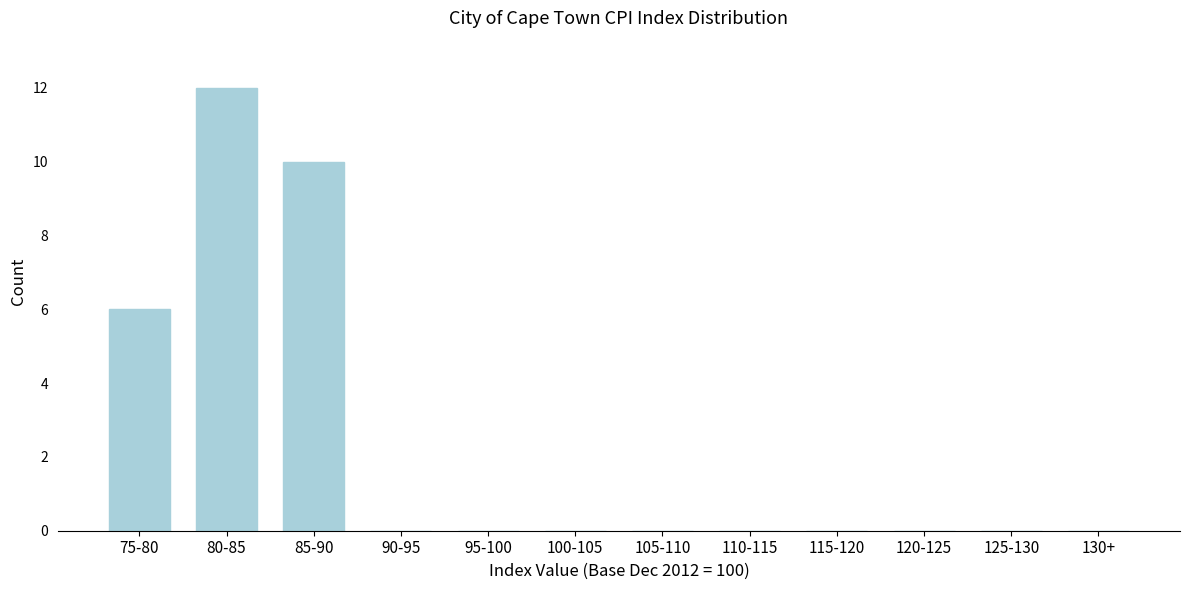

Reading left to right, what are all the values shown in this chart?

75-80=6	80-85=12	85-90=10	90-95=0	95-100=0	100-105=0	105-110=0	110-115=0	115-120=0	120-125=0	125-130=0	130+=0